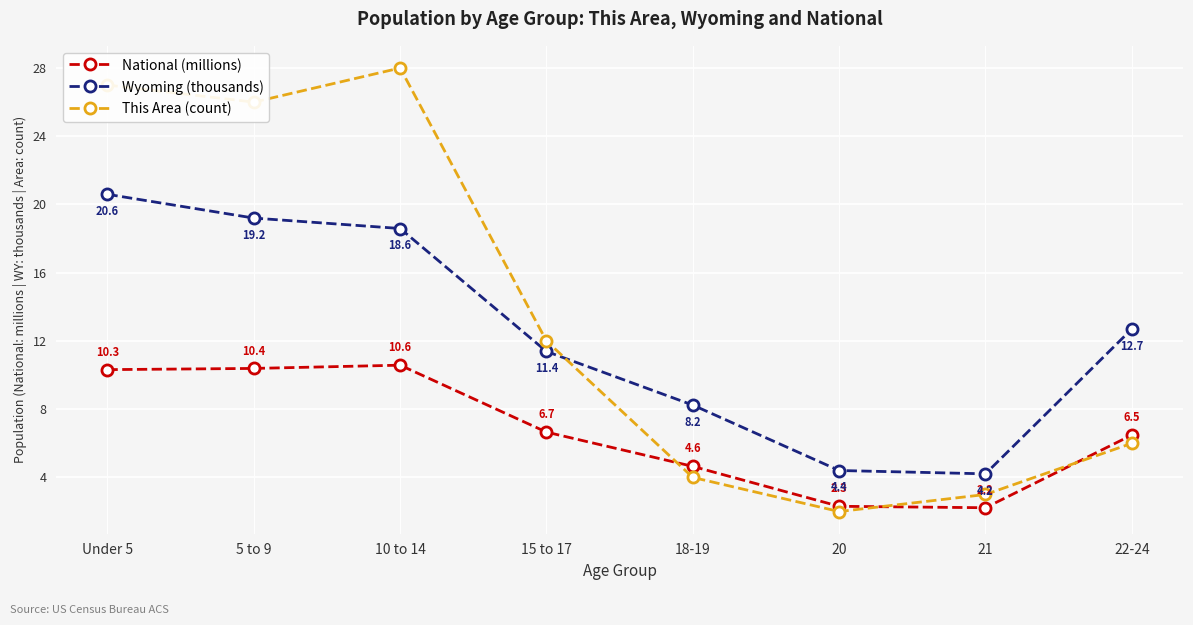

What position from the right is 21?

2